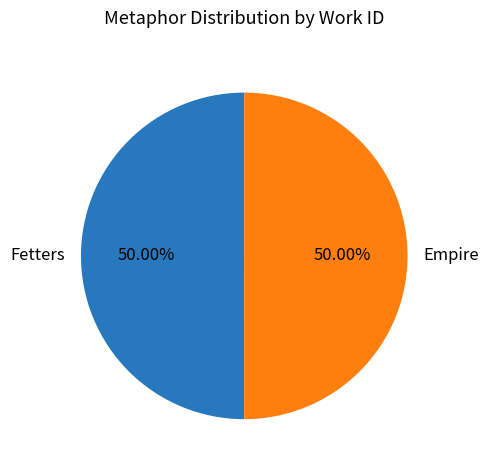

What is the ratio of the value at Empire to the value at Fetters?

1.0